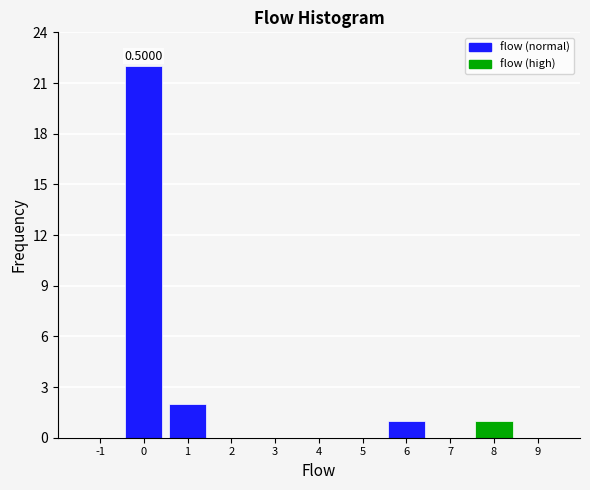

What is the change in value from 0 to 3?

-22